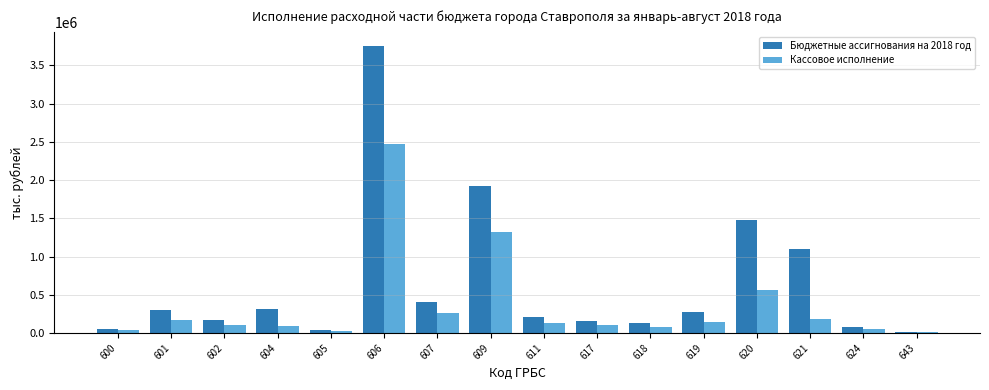

Is it true that Кассовое исполнение equals 265668 at 607?

True